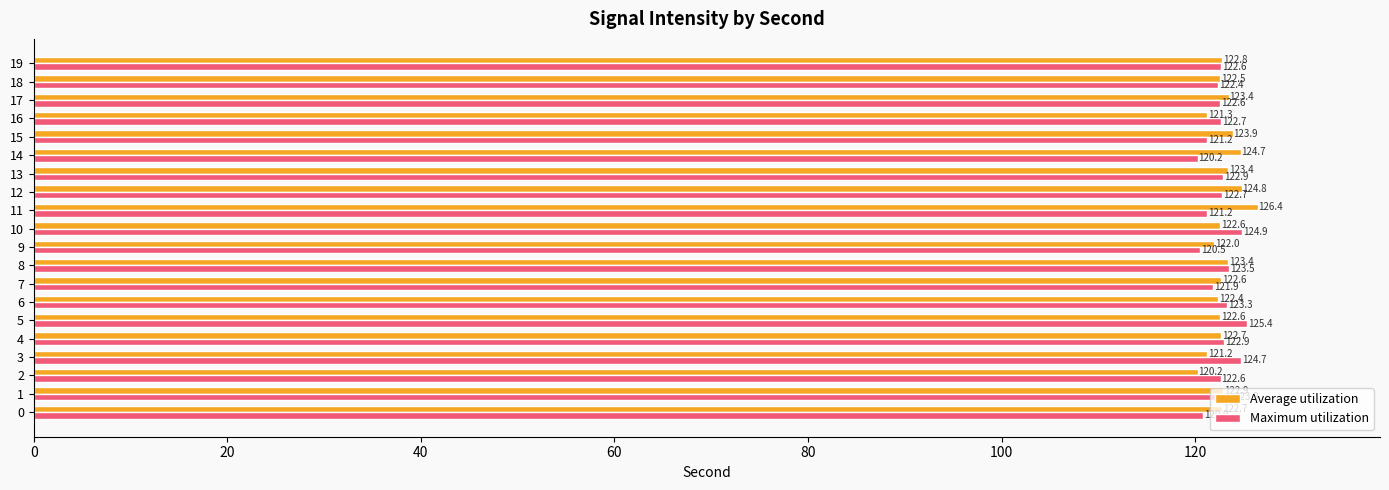

How many values in the Maximum utilization series are below 122?

6